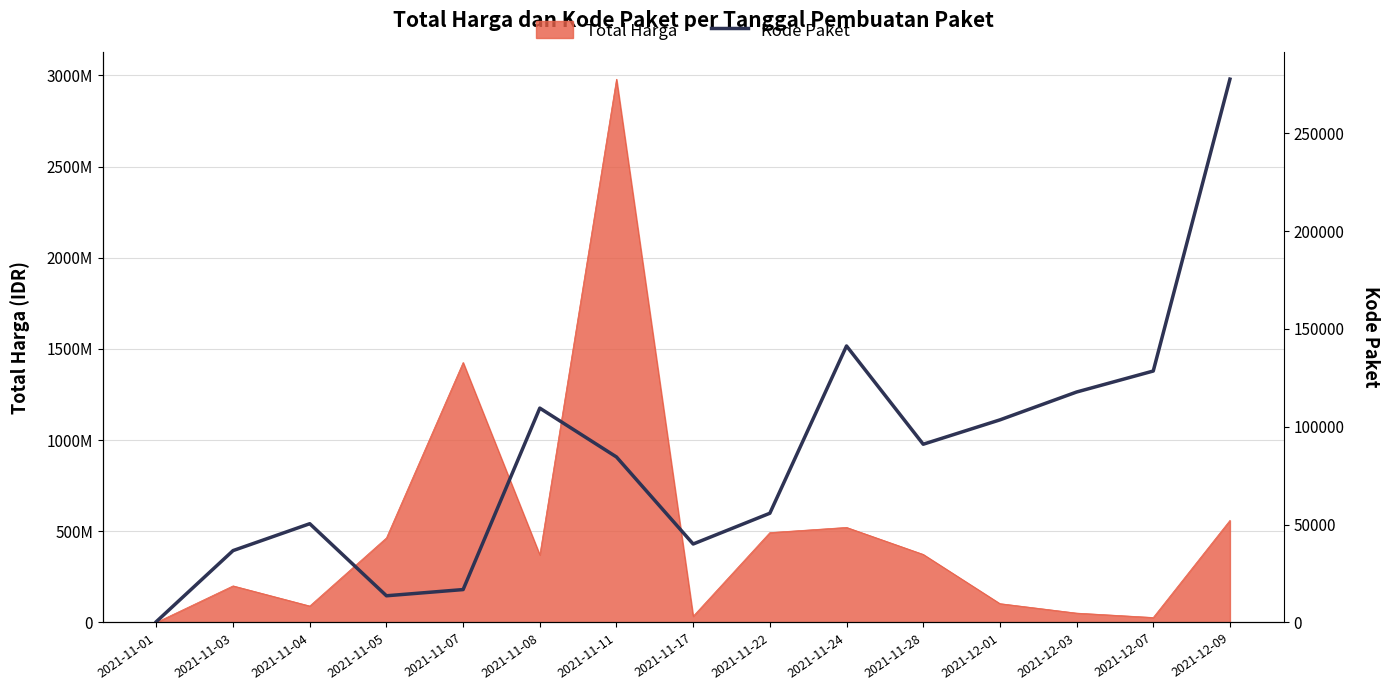

How many points are higher than both their immediate neighbors (excluding endpoints)?

3